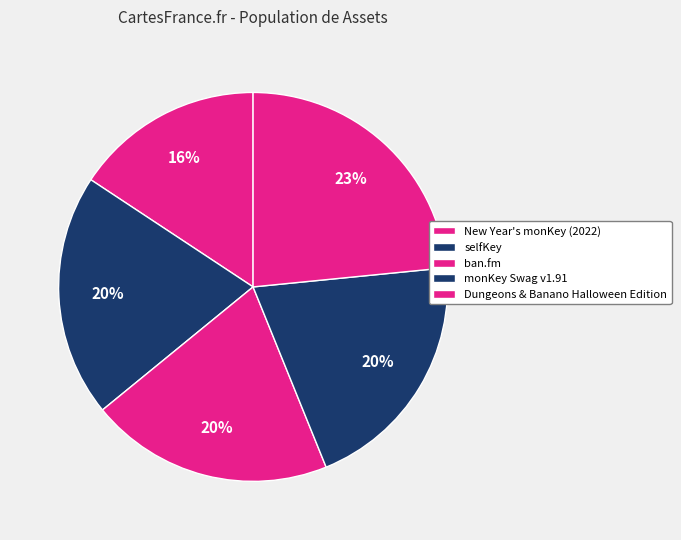

Rank the categories by value from highest to lowest.

Dungeons & Banano Halloween Edition, monKey Swag v1.91, ban.fm, selfKey, New Year's monKey (2022)